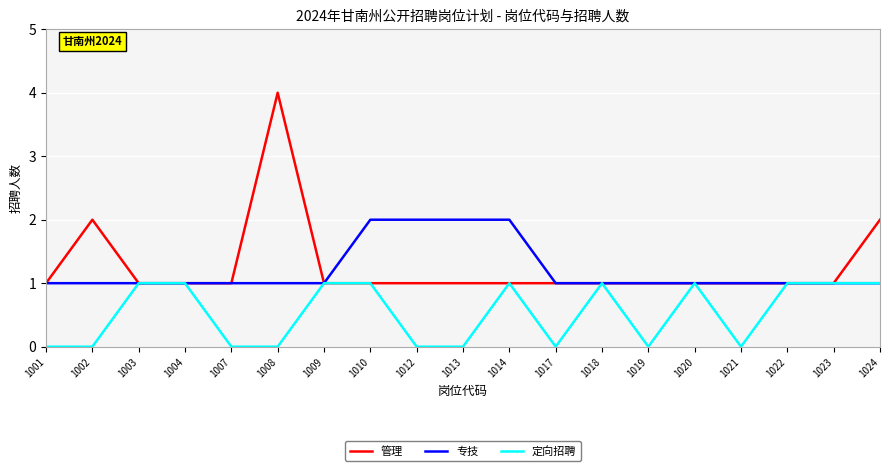

At which category is the sum across all series the highest?

1008